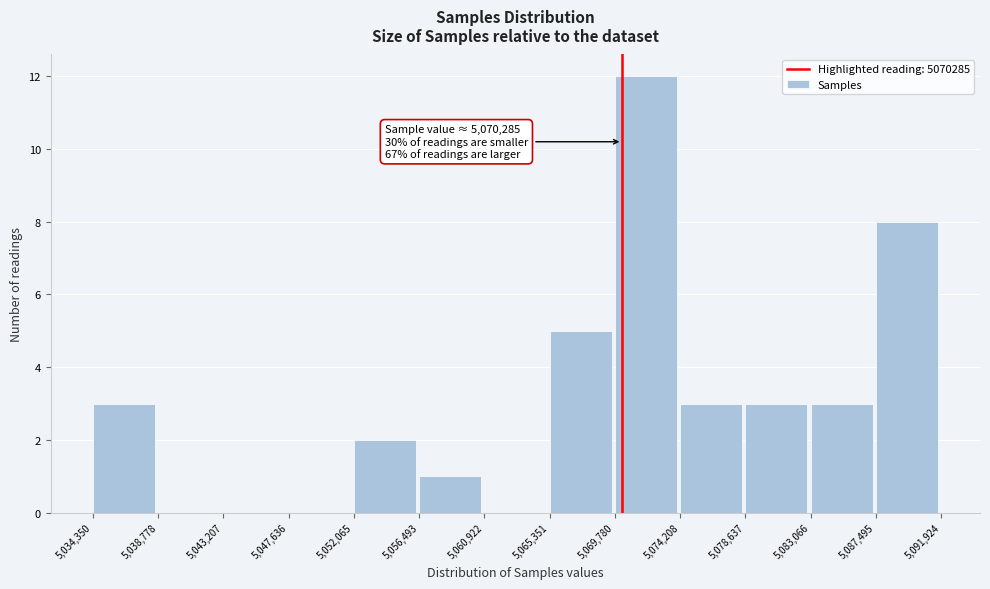

Over which range of the x-axis is the bar tallest?

5,069,780 to 5,074,208